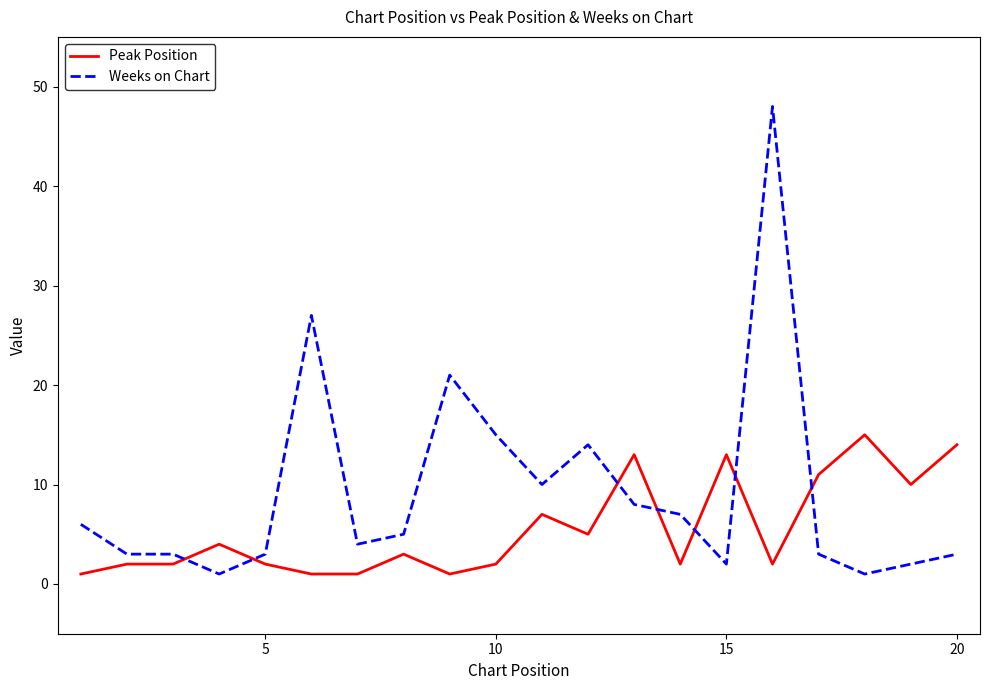

What is the difference between the maximum and minimum values in the Peak Position series?

14